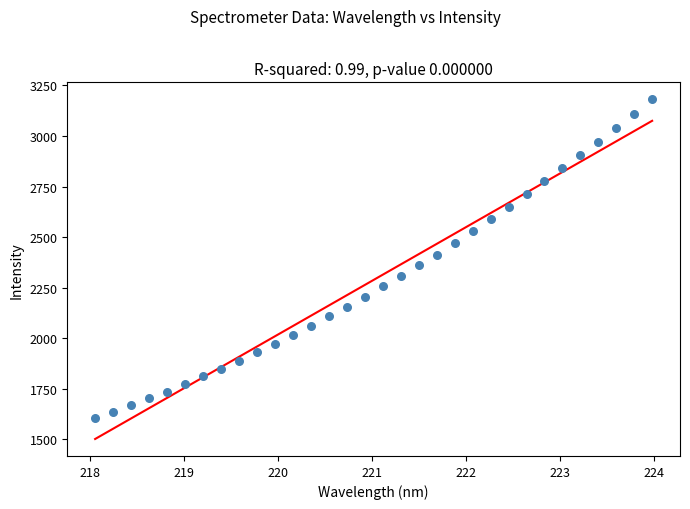

What is the range of X values (max minus min)?

5.9